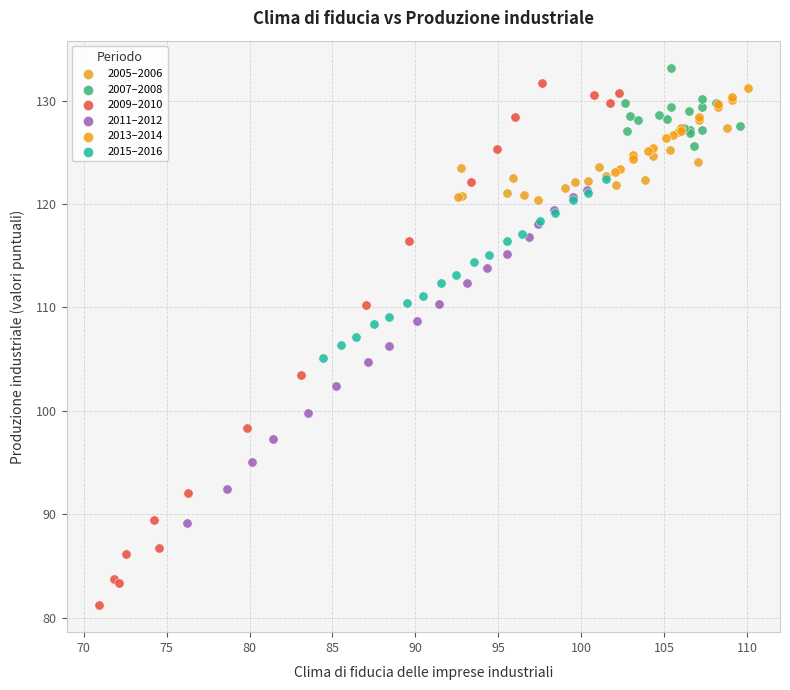

Which series has the largest Y range (max minus min)?

2009–2010